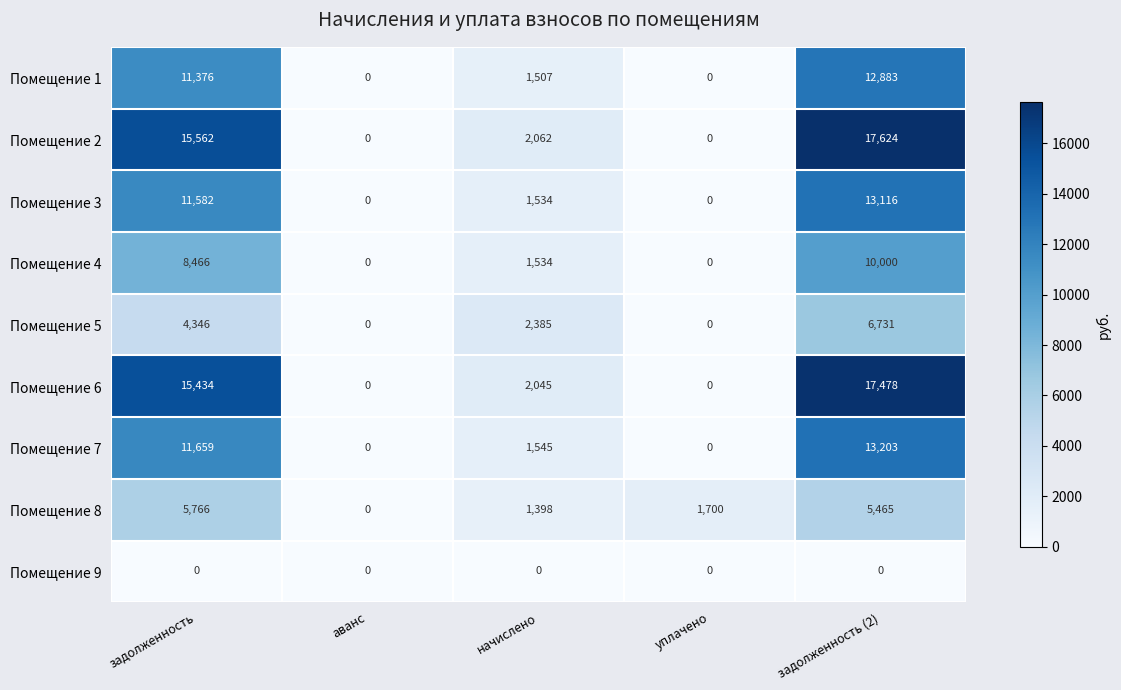

The value of Помещение 1 at уплачено is -4772. True or false?

False